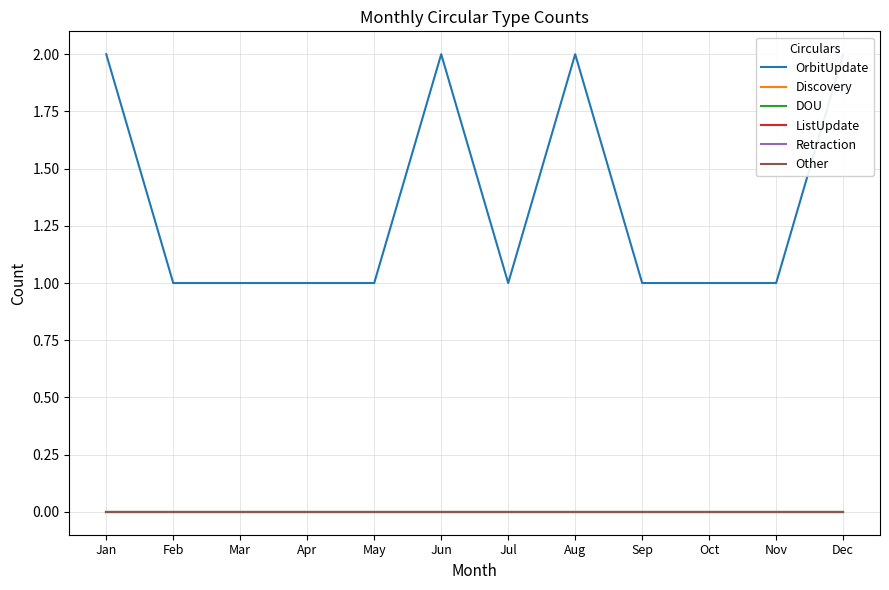

True or false: ListUpdate and OrbitUpdate intersect in this chart.

False